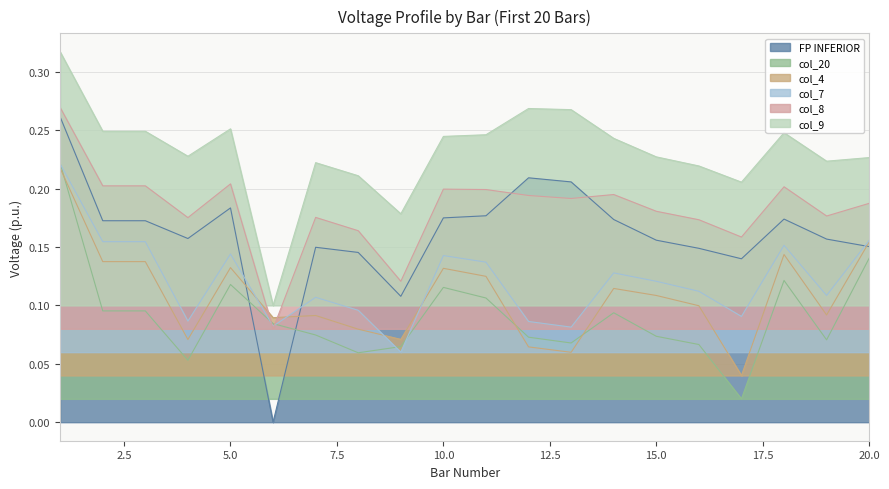

Which series has the largest range (max minus min)?

FP INFERIOR